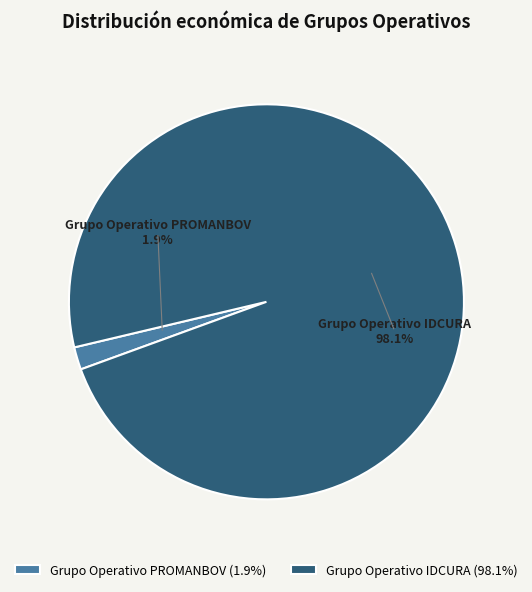

True or false: Grupo Operativo PROMANBOV accounts for 1% of the total.

False